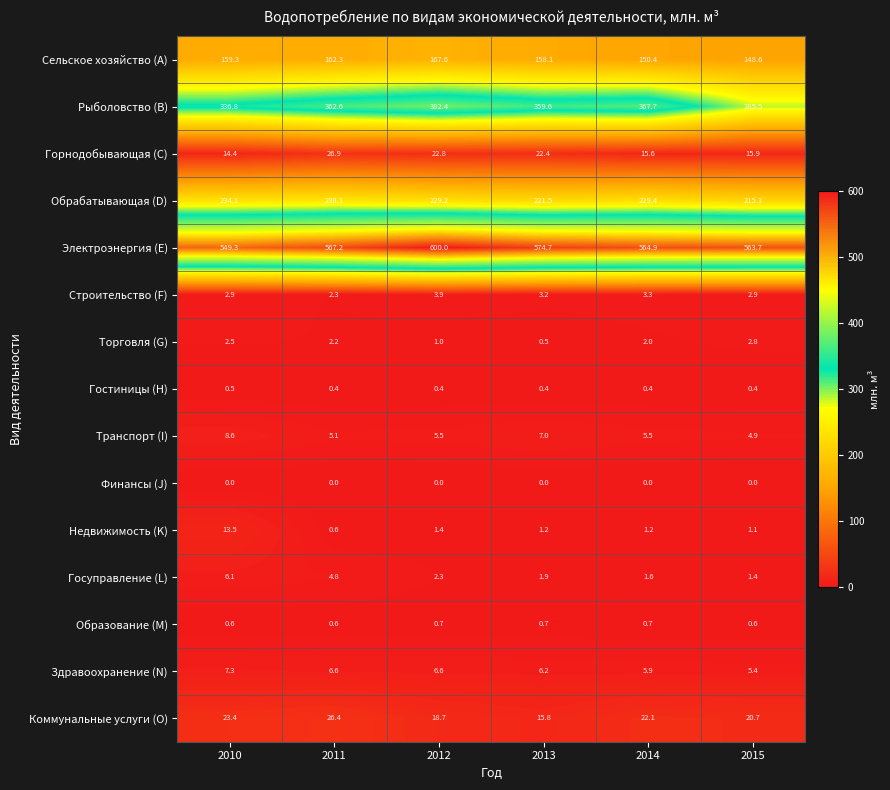

Which label corresponds to the largest value in the chart?

2012